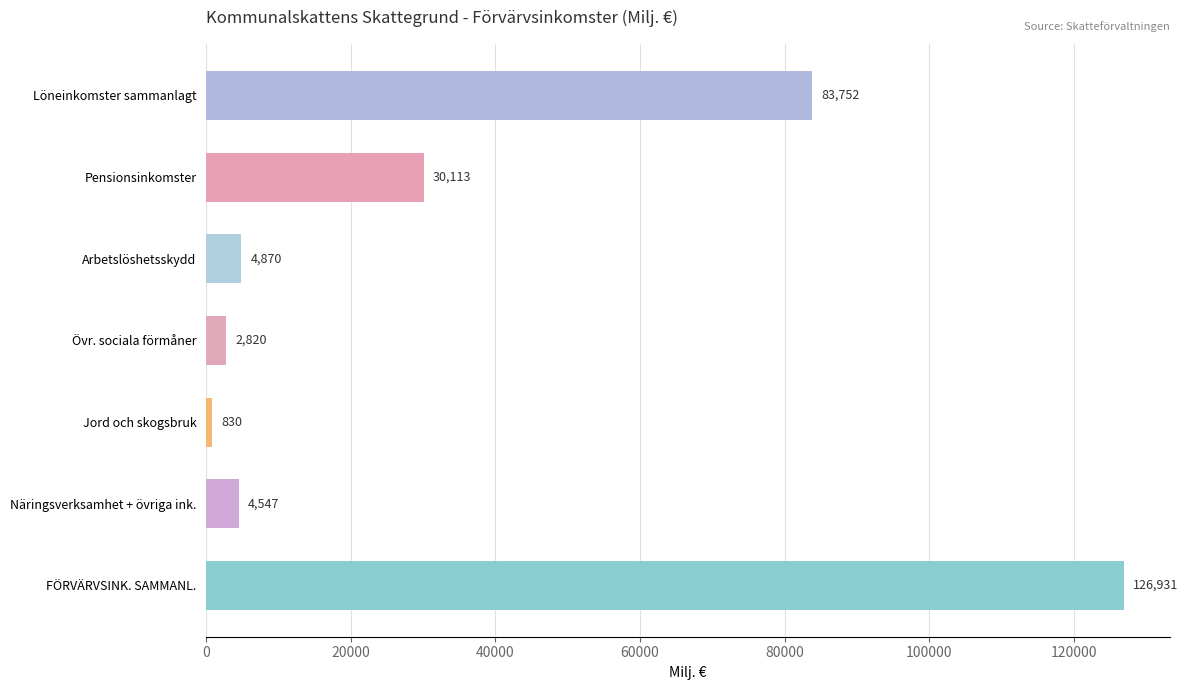

Between Arbetslöshetsskydd and Övr. sociala förmåner, which is larger?

Arbetslöshetsskydd